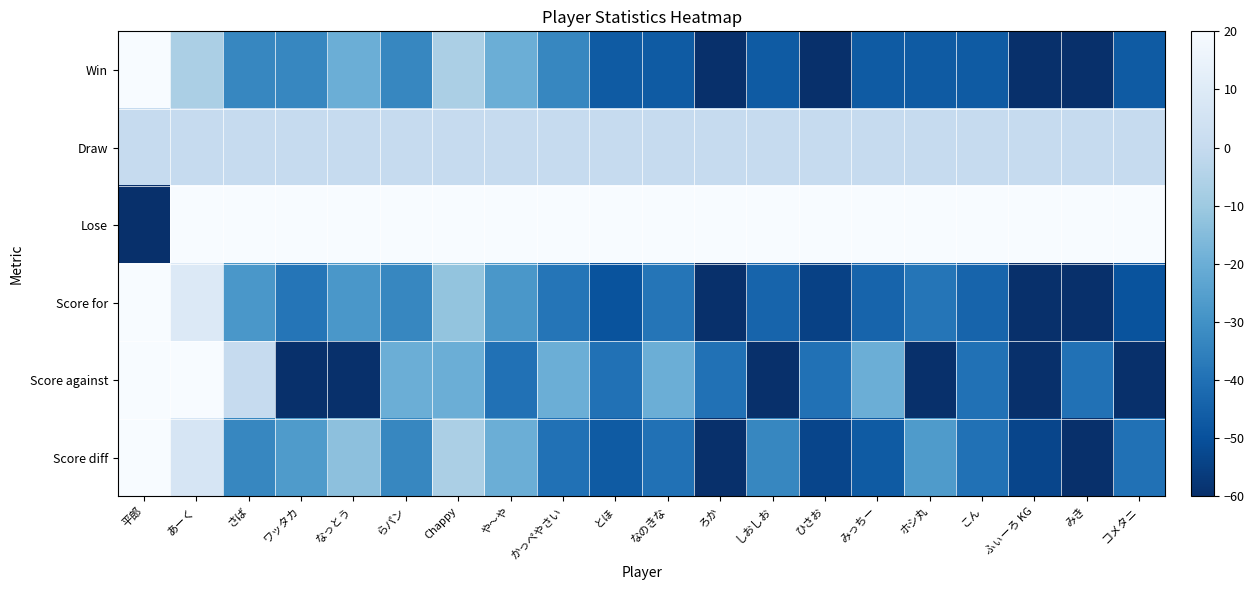

How many distinct data groups are displayed?

6